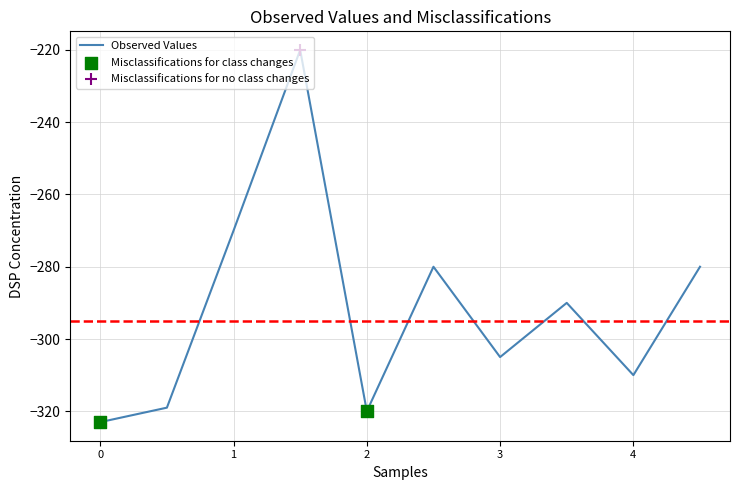

What is the difference between the maximum and minimum values?

103